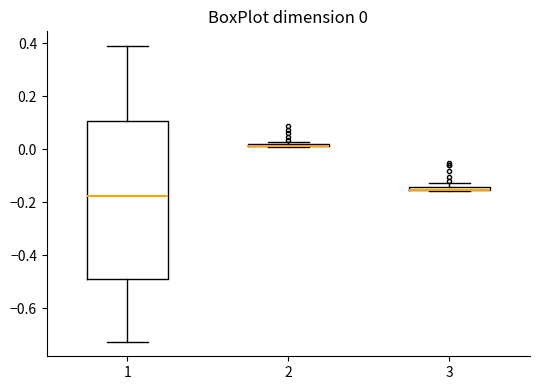

Comparing the boxes themselves (not the whiskers), which one is the tallest?

1